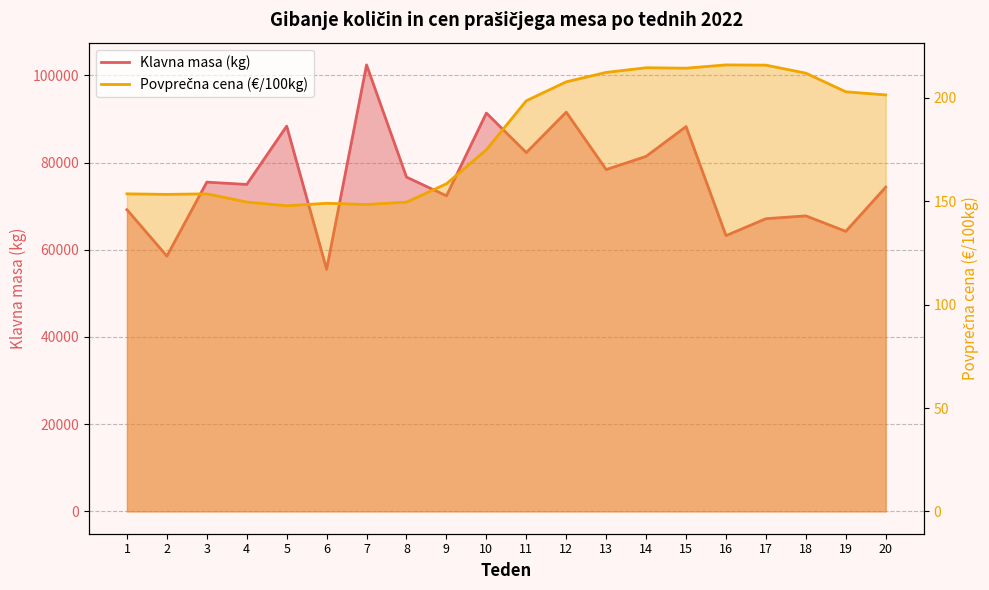

Reading left to right, transcribe all the data shown in this chart.

Klavna masa (kg): 69203.0	58553.0	75522.0	74991.0	88365.0	55544.0	102409.0	76672.0	72383.0	91363.0	82298.0	91572.0	78402.0	81429.0	88258.0	63250.0	67134.0	67782.0	64228.0	74371.0
Povprečna cena (€/100kg): 153.6	153.4	153.6	149.7	147.8	149.1	148.5	149.6	158.5	175.0	198.6	207.8	212.4	214.6	214.4	216.0	215.9	212.0	203.0	201.5